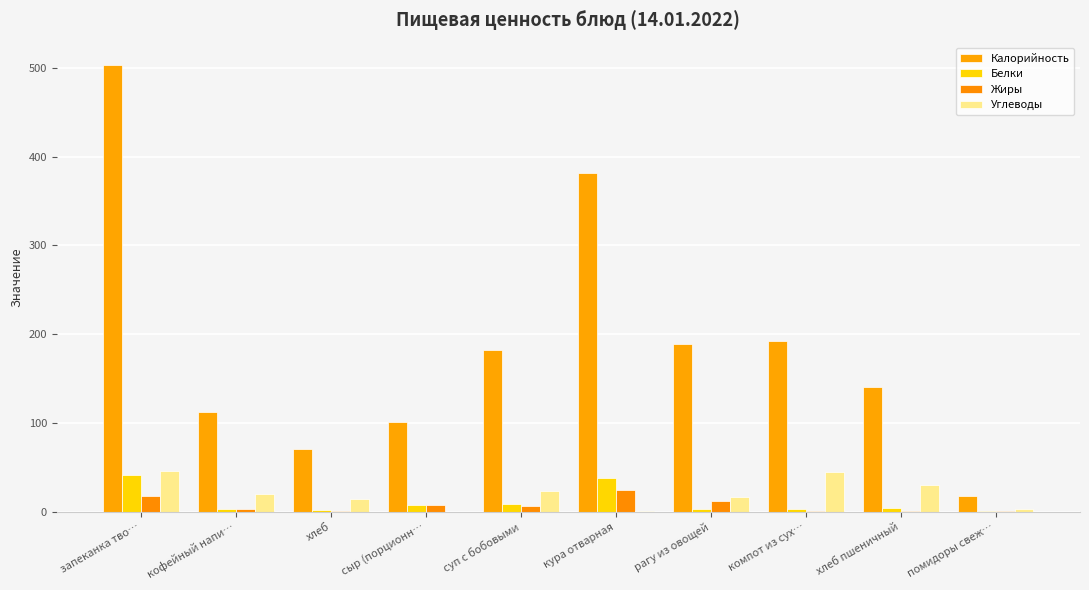

Rank the categories by Жиры value from highest to lowest.

кура отварная, запеканка тво…, рагу из овощей, сыр (порционн…, суп с бобовыми, кофейный напи…, хлеб пшеничный, хлеб, помидоры свеж…, компот из сух…